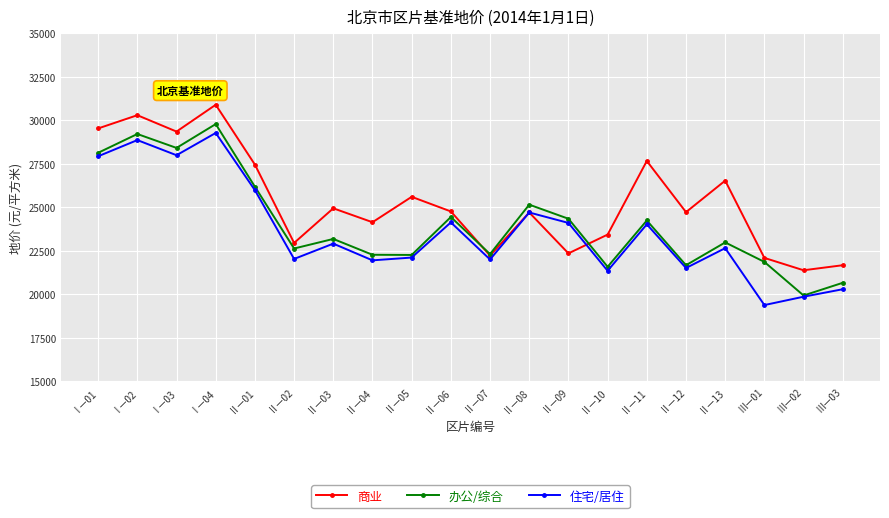

How many interior local valleys does the 商业 series have?

7